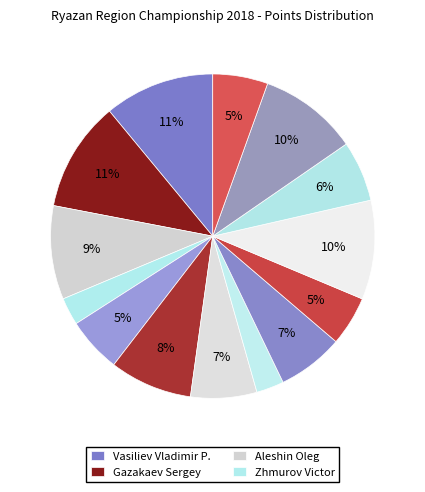

How many slices are in this pie chart?

14